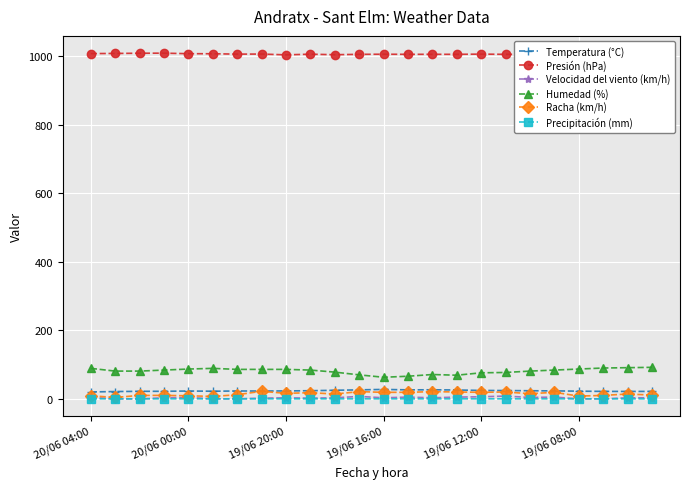

Is it true that Precipitación (mm) equals 0.0 at 23?

True